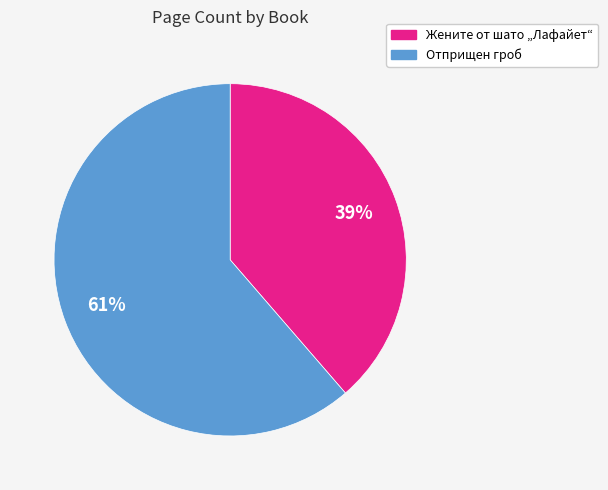

Is there any slice that represents more than half of the pie?

Yes